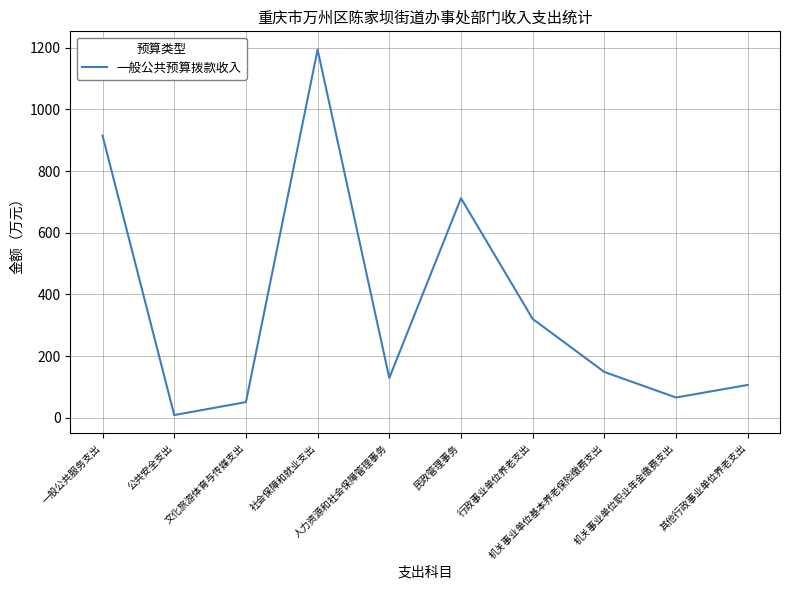

True or false: the data shows 129.0 at 人力资源和社会保障管理事务.

True